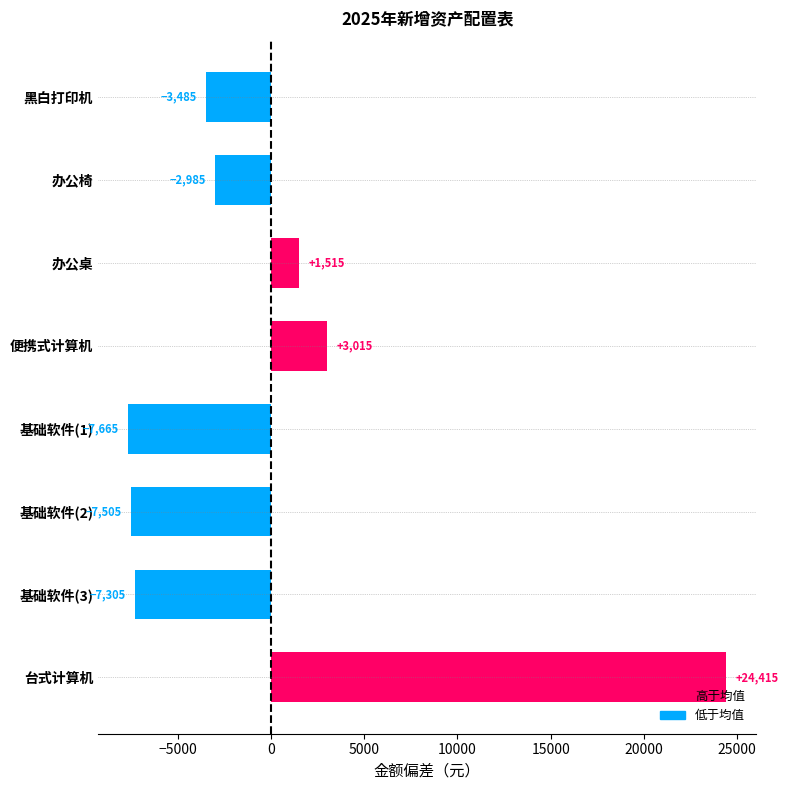

Which category has the lowest value across all series?

基础软件(1)